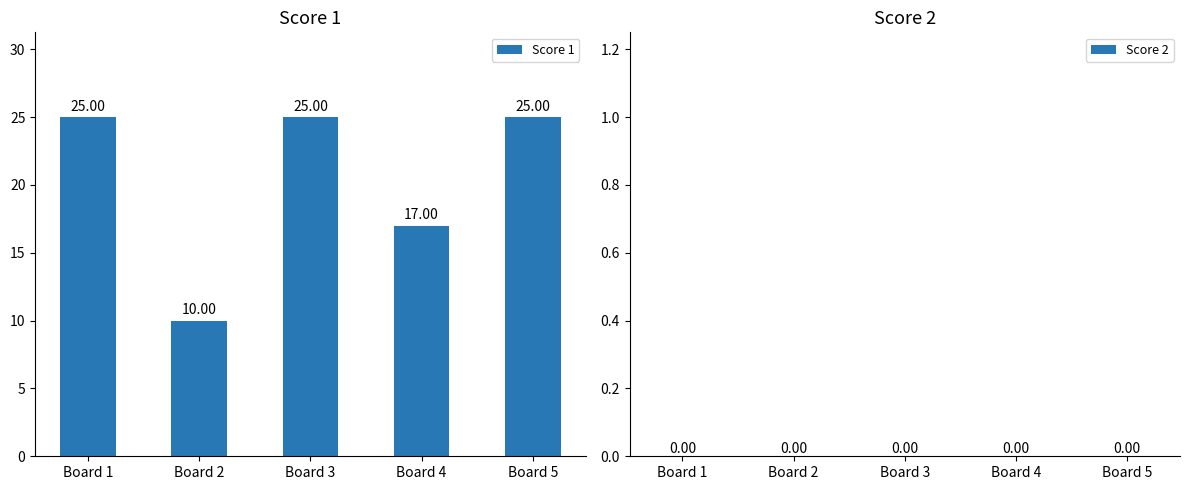

What is the difference between the maximum and minimum values?

15